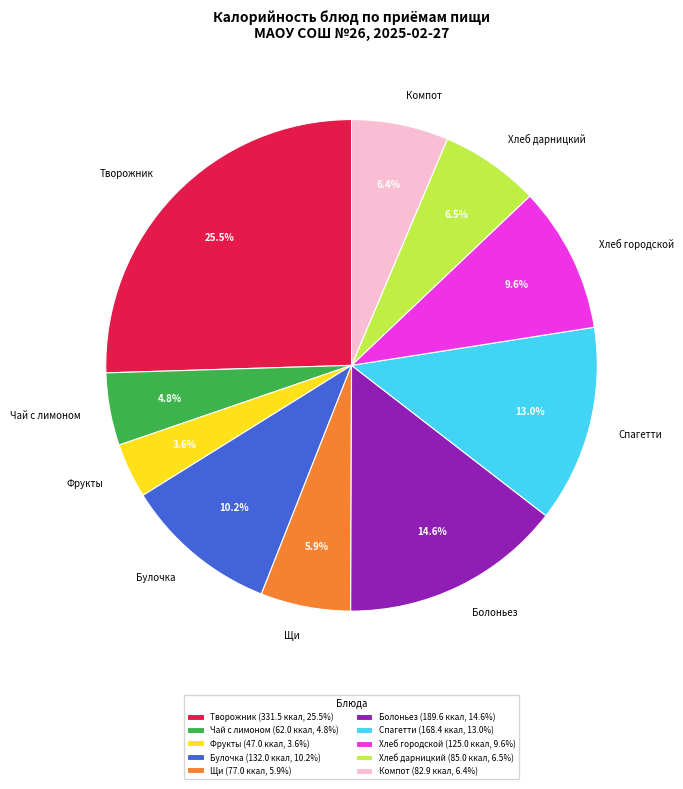

Approximately how many times larger is the value at Творожник compared to Булочка?

2.5